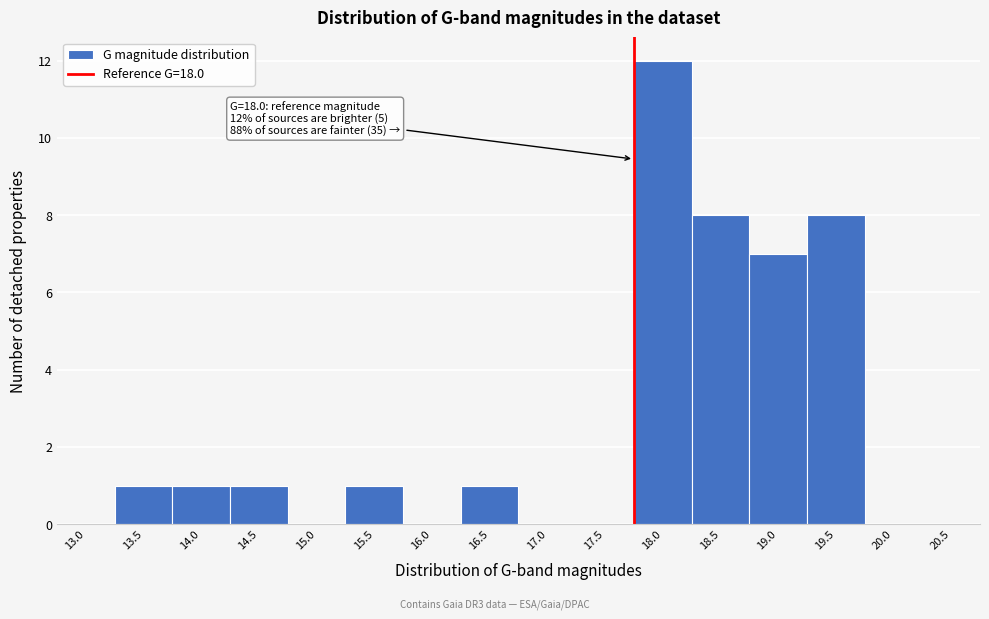

Reading right to left, what are all the values shown in this chart?

20.5=0	20.0=0	19.5=8	19.0=7	18.5=8	18.0=12	17.5=0	17.0=0	16.5=1	16.0=0	15.5=1	15.0=0	14.5=1	14.0=1	13.5=1	13.0=0